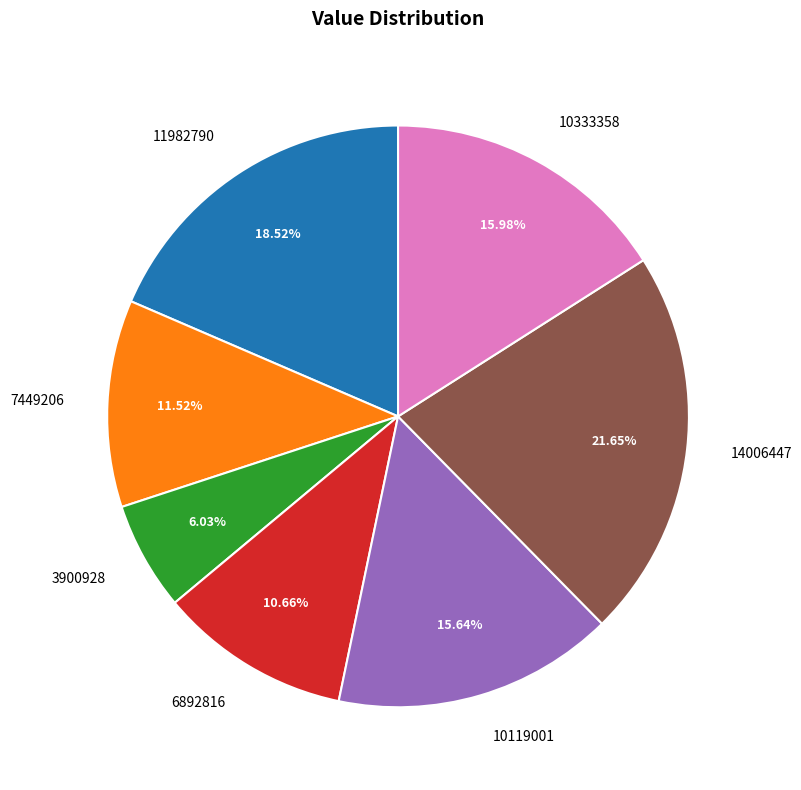

What percentage is the 11982790 slice, to the nearest percent?

19%